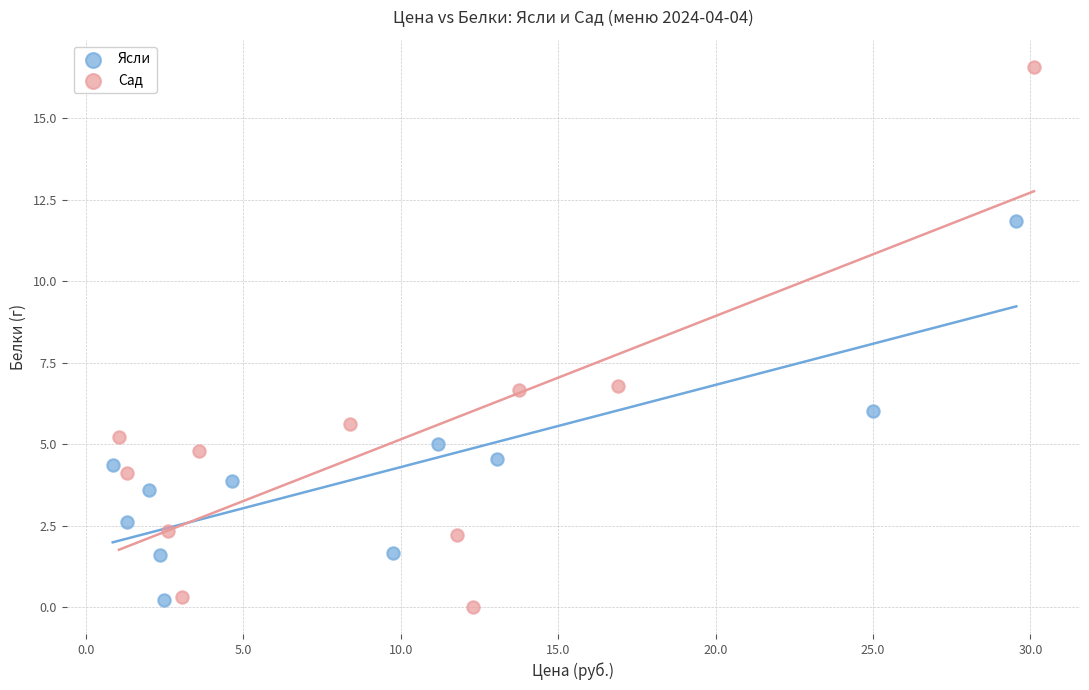

Which series has the widest spread of Y values?

Сад